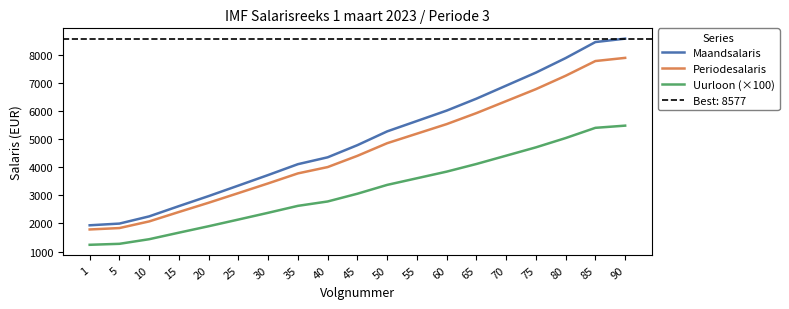

What is the value of the Maandsalaris point at the 9th from the left?

4353.7